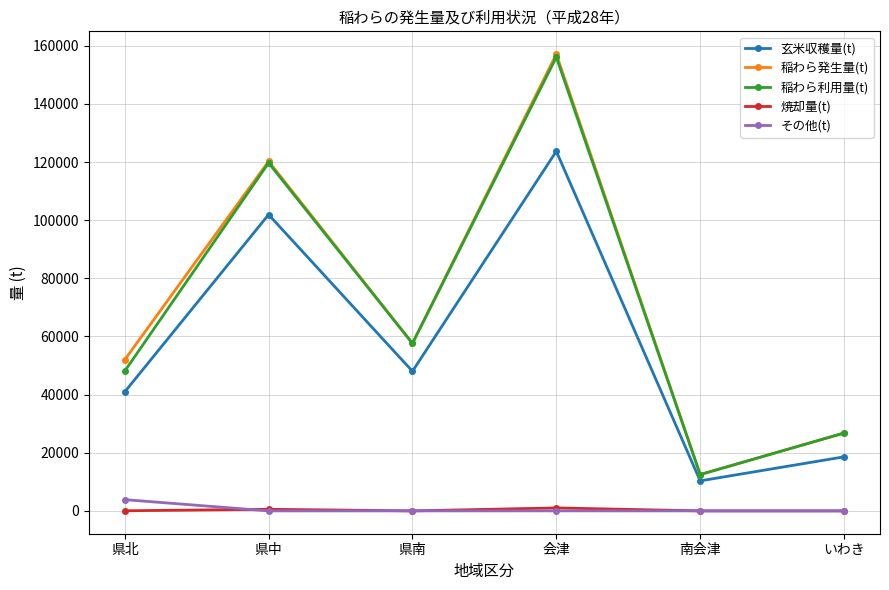

What is the difference between the highest and lowest values at 南会津?

12499.0